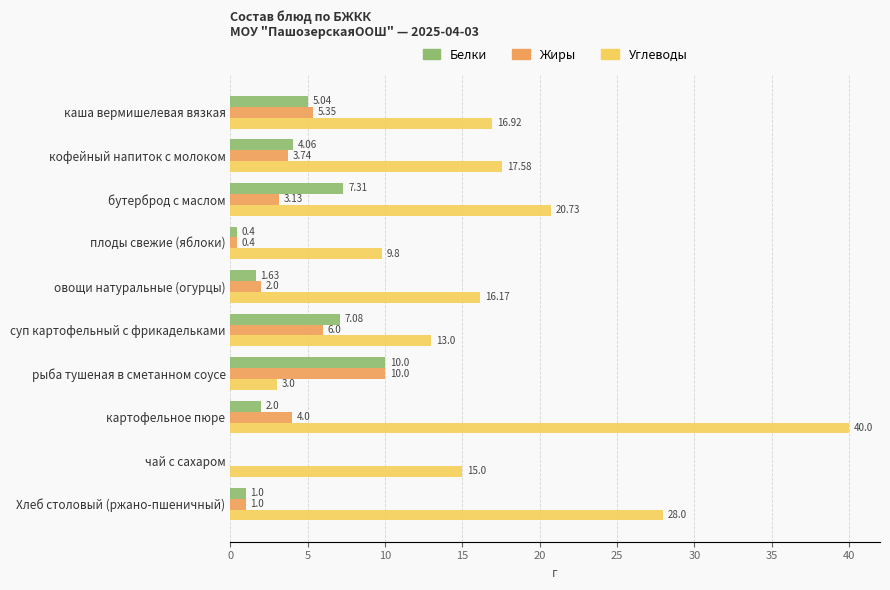

Is the value of Углеводы at Хлеб столовый (ржано-пшеничный) greater than the value of Белки at плоды свежие (яблоки)?

Yes